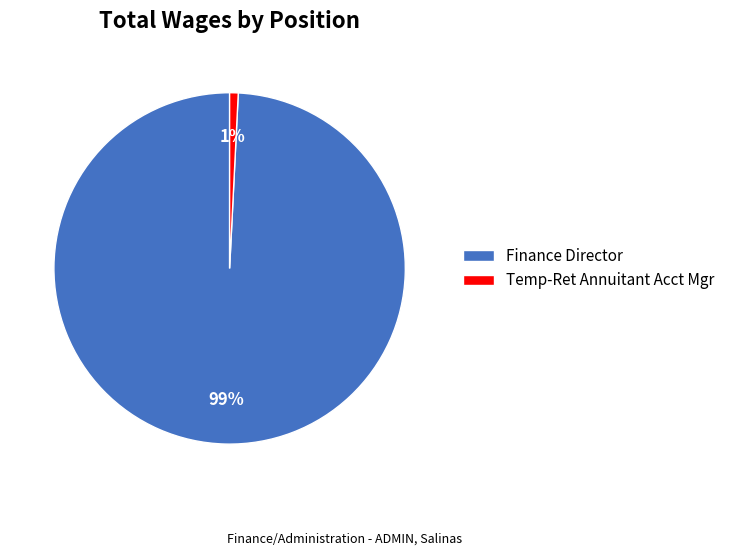

What is the majority slice?

Finance Director